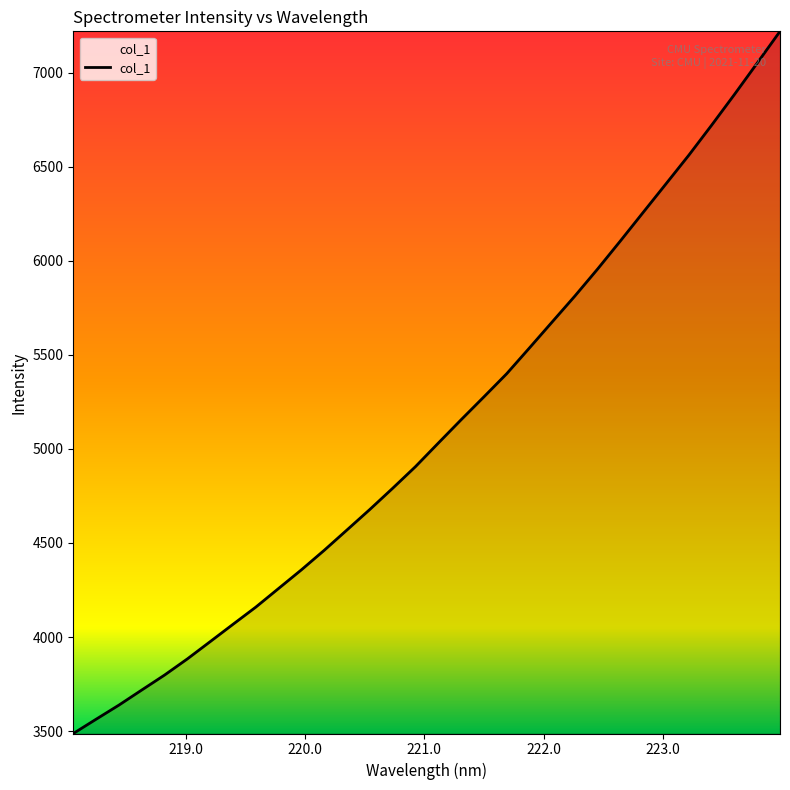

What is the difference between the maximum and minimum values?

3733.7